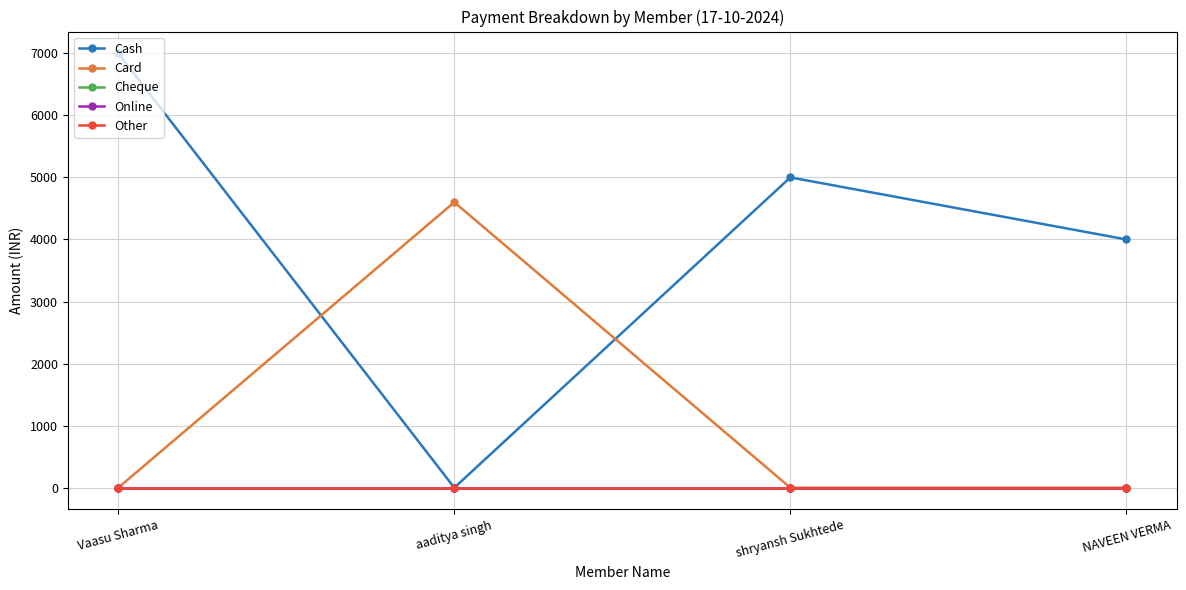

Reading left to right, extract all data points from this chart.

Cash: 7000	0	5000	4000
Card: 0	4600	0	0
Cheque: 0	0	0	0
Online: 0	0	0	0
Other: 0	0	0	0